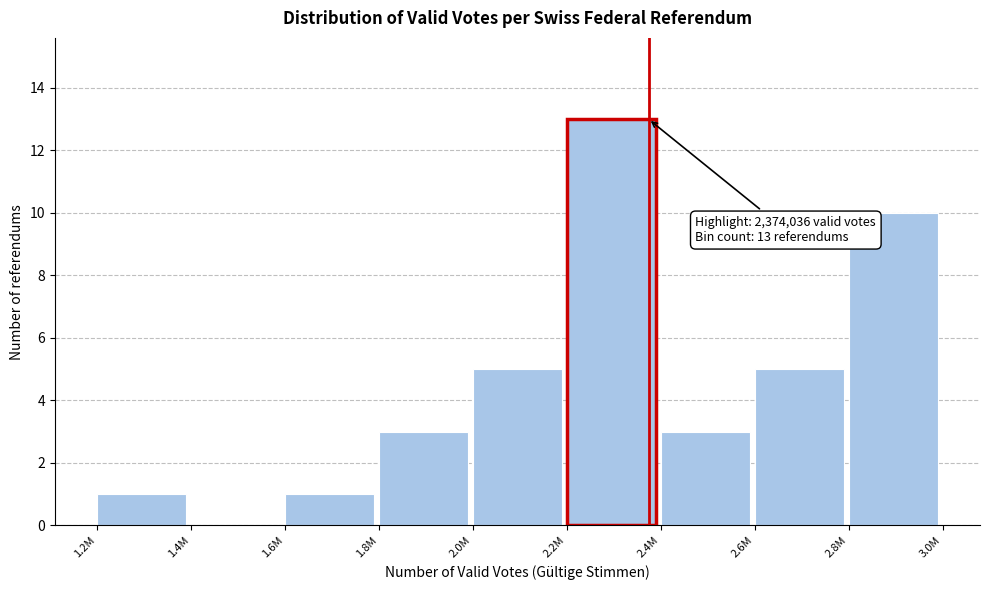

Reading left to right, transcribe all the data shown in this chart.

1.2M=1	1.4M=0	1.6M=1	1.8M=3	2.0M=5	2.2M=13	2.4M=3	2.6M=5	2.8M=10